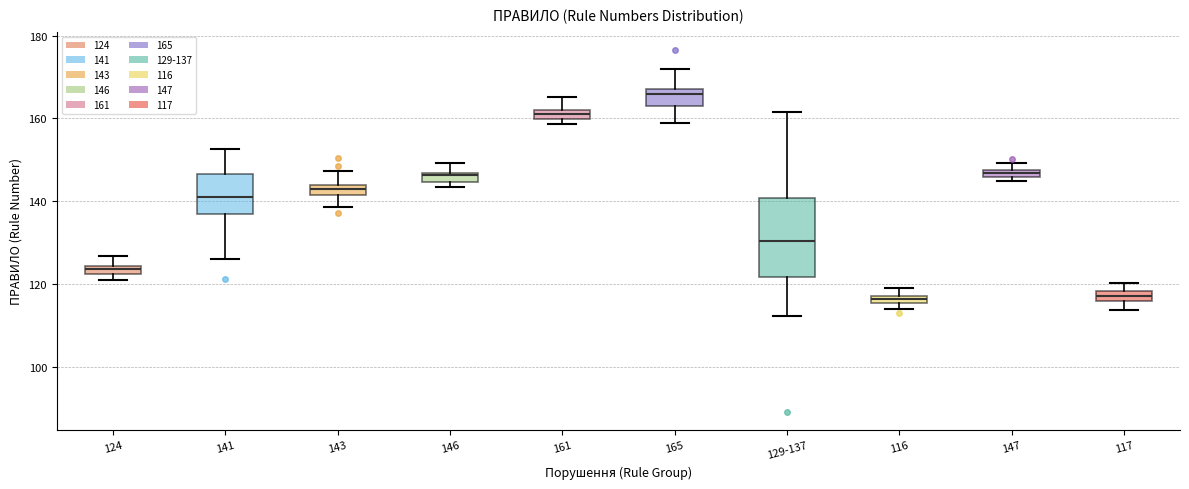

Where is the lower edge of the box for 147 on the y-axis? The values are not printed on the chart, so give them approximately, as read against the axis.

146